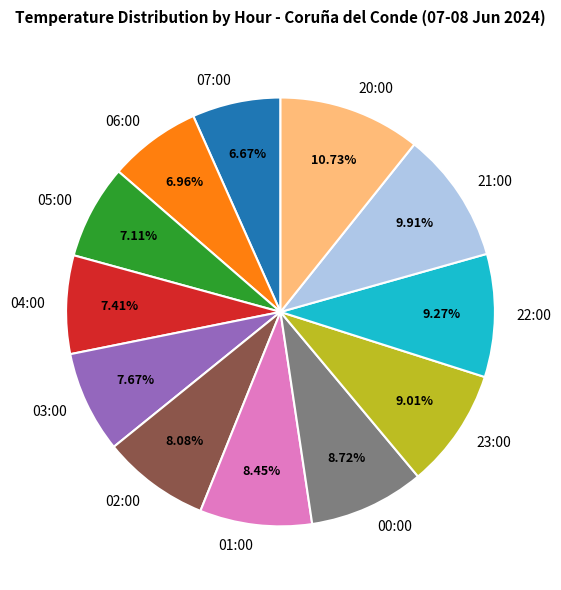

To the nearest percent, what is the average slice percentage?

8%